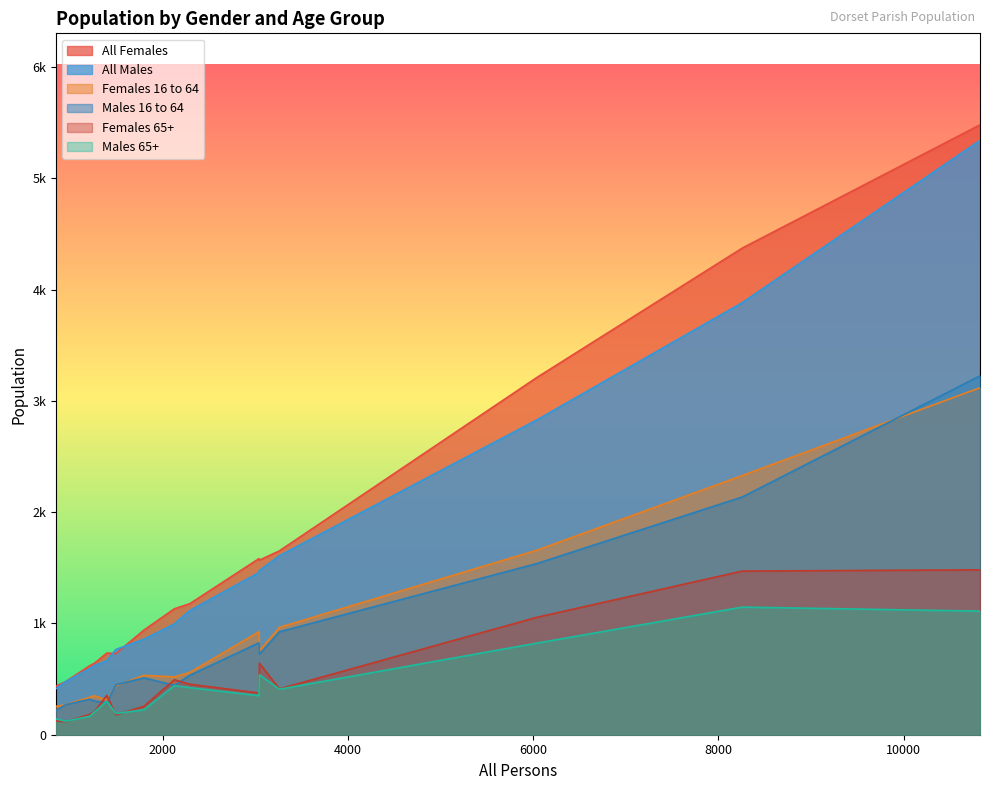

Is the value of Males 16 to 64 at Blandford Forum & Langton Long Blandford greater than the value of Females 65+ at Blandford St. Mary?

Yes